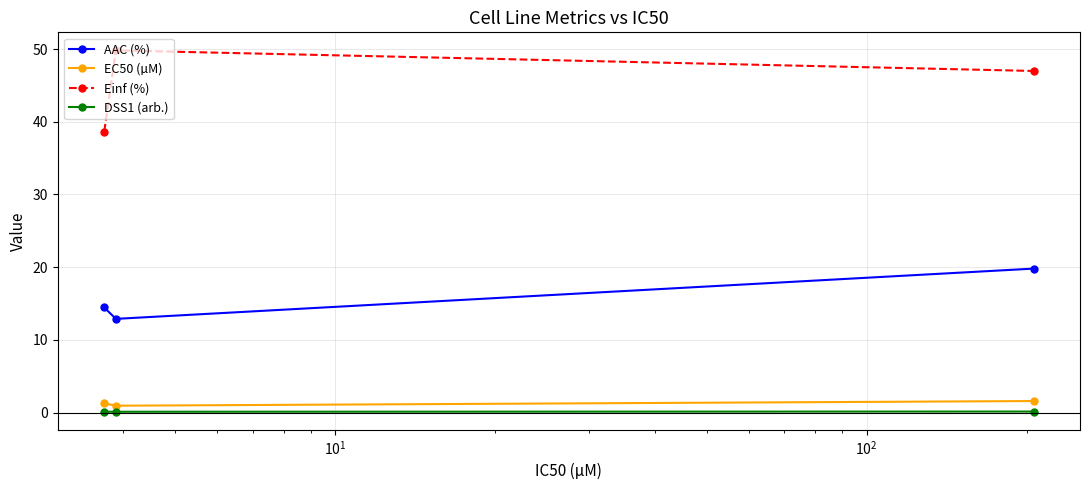

How many lines are shown in the chart?

4